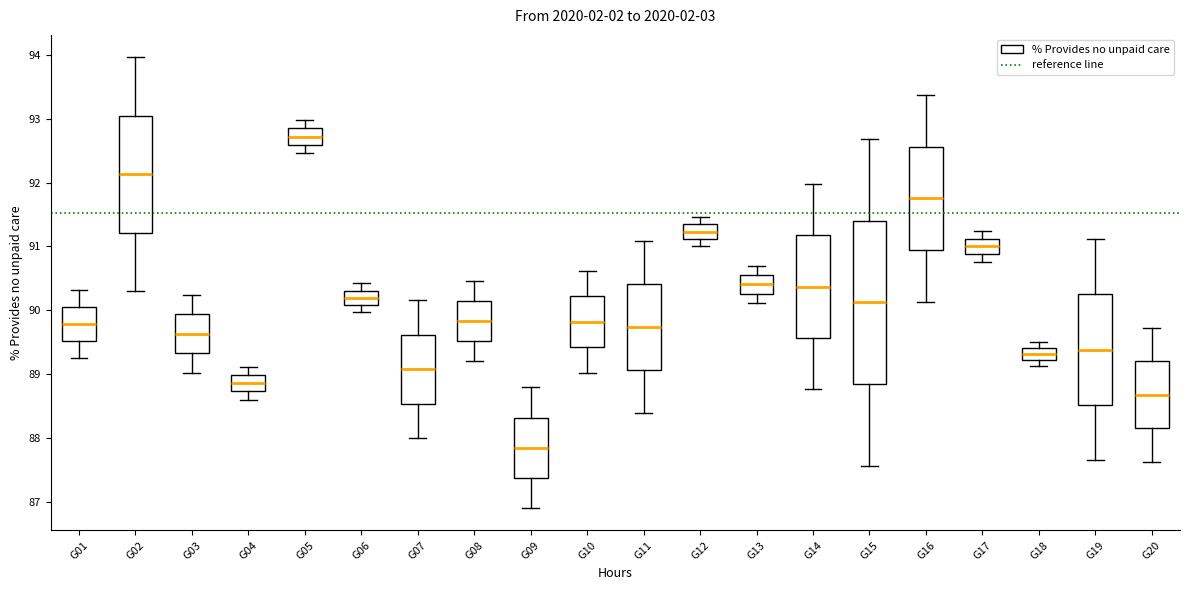

Reading left to right, read every box against the y-axis: the position of its median line, the range the box covers, and the ends of its whiskers. The values are not printed on the chart, so give them approximately, as read against the axis.

G01: median 89.8, box 89.5 to 90.1, whiskers 89.3 to 90.3
G02: median 92.1, box 91.2 to 93.0, whiskers 90.3 to 94.0
G03: median 89.6, box 89.3 to 89.9, whiskers 89.0 to 90.2
G04: median 88.9, box 88.7 to 89.0, whiskers 88.6 to 89.1
G05: median 92.7, box 92.6 to 92.8, whiskers 92.5 to 93.0
G06: median 90.2, box 90.1 to 90.3, whiskers 90.0 to 90.4
G07: median 89.1, box 88.5 to 89.6, whiskers 88.0 to 90.2
G08: median 89.8, box 89.5 to 90.1, whiskers 89.2 to 90.5
G09: median 87.8, box 87.4 to 88.3, whiskers 86.9 to 88.8
G10: median 89.8, box 89.4 to 90.2, whiskers 89.0 to 90.6
G11: median 89.7, box 89.1 to 90.4, whiskers 88.4 to 91.1
G12: median 91.2, box 91.1 to 91.3, whiskers 91.0 to 91.5
G13: median 90.4, box 90.3 to 90.6, whiskers 90.1 to 90.7
G14: median 90.4, box 89.6 to 91.2, whiskers 88.8 to 92.0
G15: median 90.1, box 88.8 to 91.4, whiskers 87.6 to 92.7
G16: median 91.8, box 90.9 to 92.6, whiskers 90.1 to 93.4
G17: median 91.0, box 90.9 to 91.1, whiskers 90.8 to 91.2
G18: median 89.3, box 89.2 to 89.4, whiskers 89.1 to 89.5
G19: median 89.4, box 88.5 to 90.2, whiskers 87.7 to 91.1
G20: median 88.7, box 88.2 to 89.2, whiskers 87.6 to 89.7